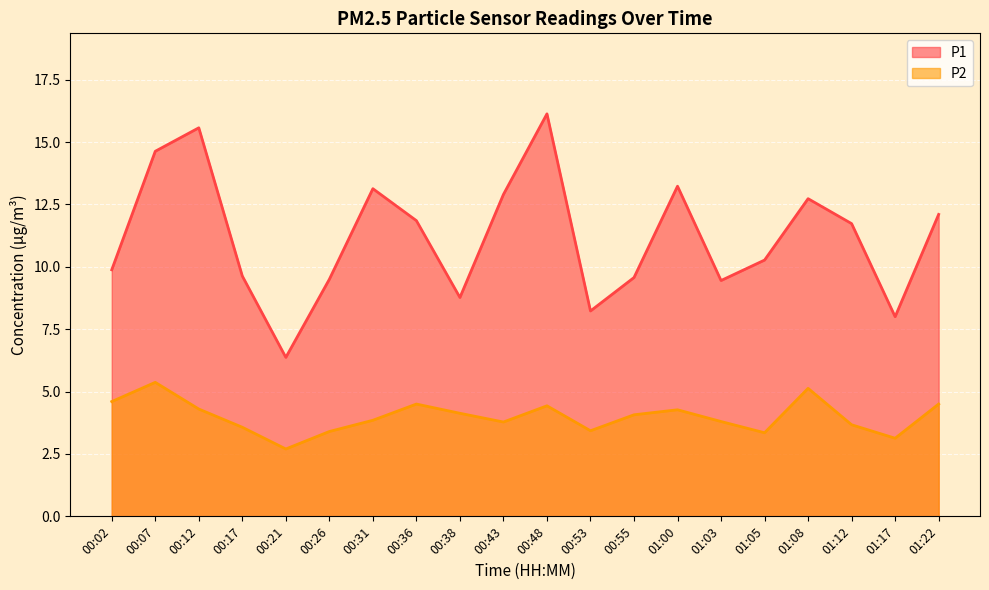

Reading left to right, list all the values displayed in this chart.

P1: 9.9	14.6	15.6	9.6	6.4	9.5	13.1	11.8	8.8	12.9	16.1	8.2	9.6	13.2	9.4	10.3	12.7	11.7	8.0	12.1
P2: 4.6	5.4	4.3	3.6	2.7	3.4	3.9	4.5	4.1	3.8	4.4	3.4	4.1	4.3	3.8	3.4	5.1	3.7	3.1	4.5